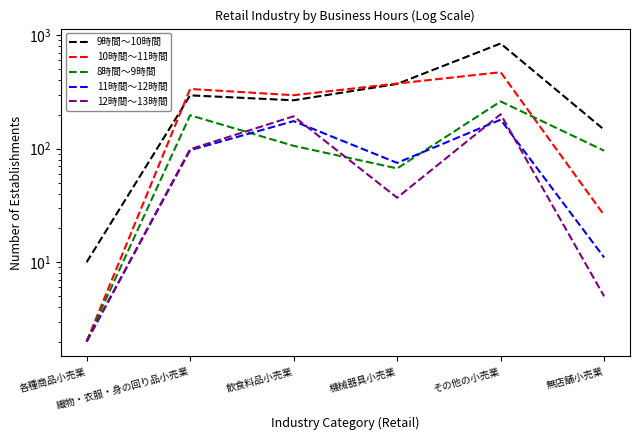

True or false: 9時間～10時間 and 8時間～9時間 intersect in this chart.

False